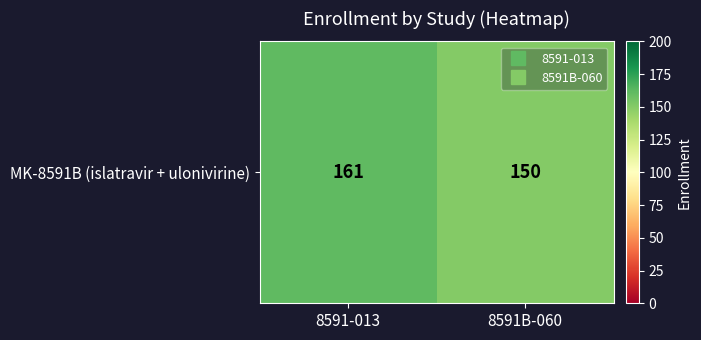

True or false: the data shows 271 at 8591-013.

False